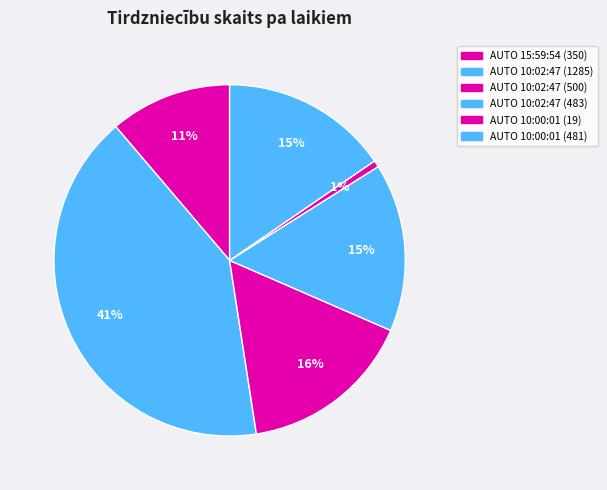

Which category has the biggest portion of the pie?

AUTO 10:02:47 (1285)